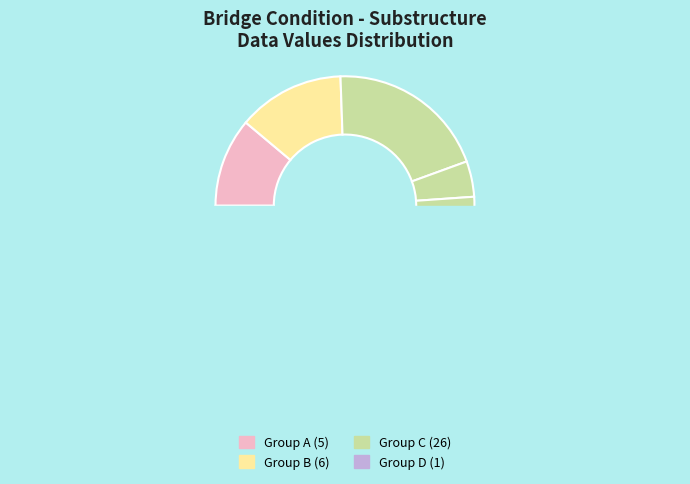

The 4 slice represents 27% of the pie. True or false?

False